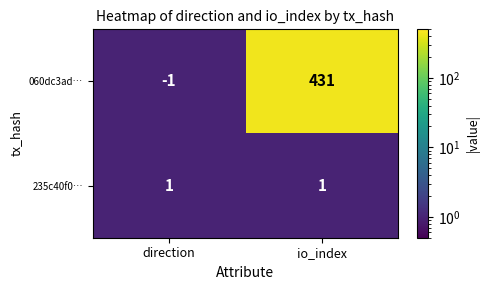

Reading left to right, list all the values displayed in this chart.

060dc3ad…: -1	431
235c40f0…: 1	1